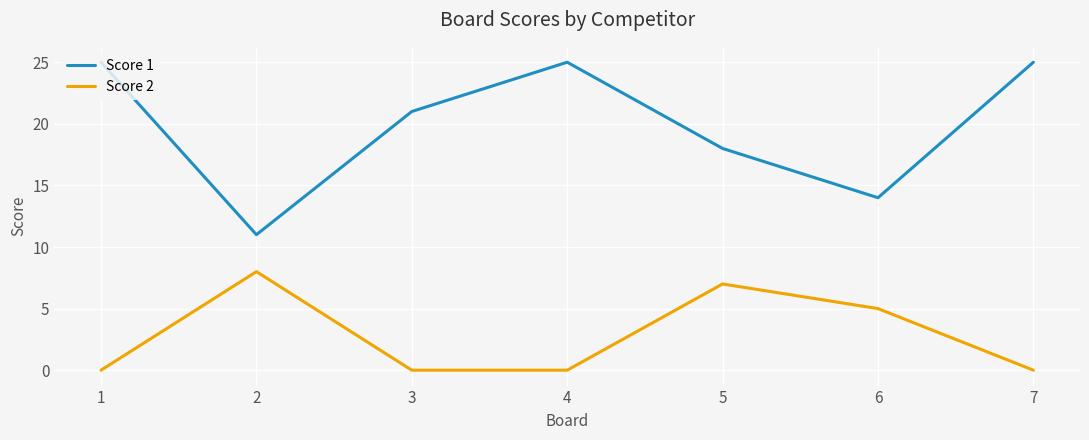

What is the maximum value for Score 2?

8